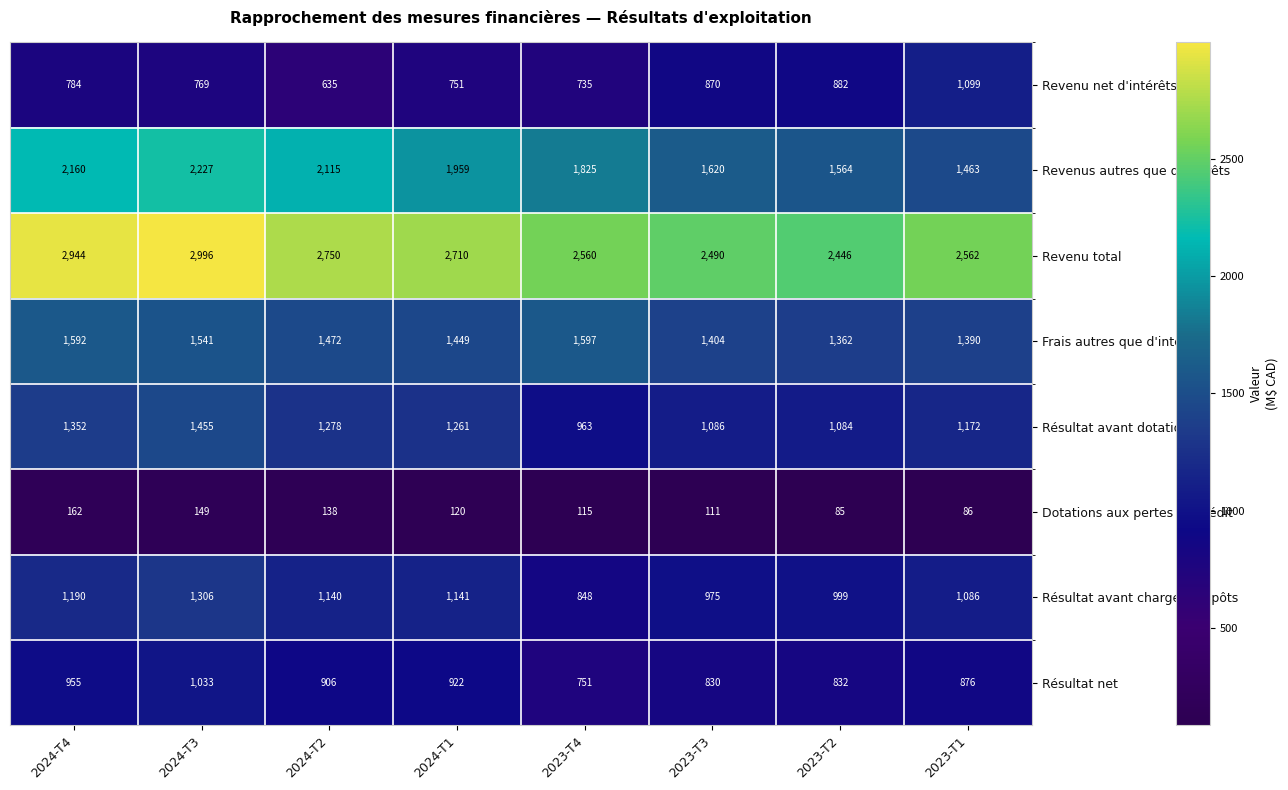

What is the greatest value displayed?

2996